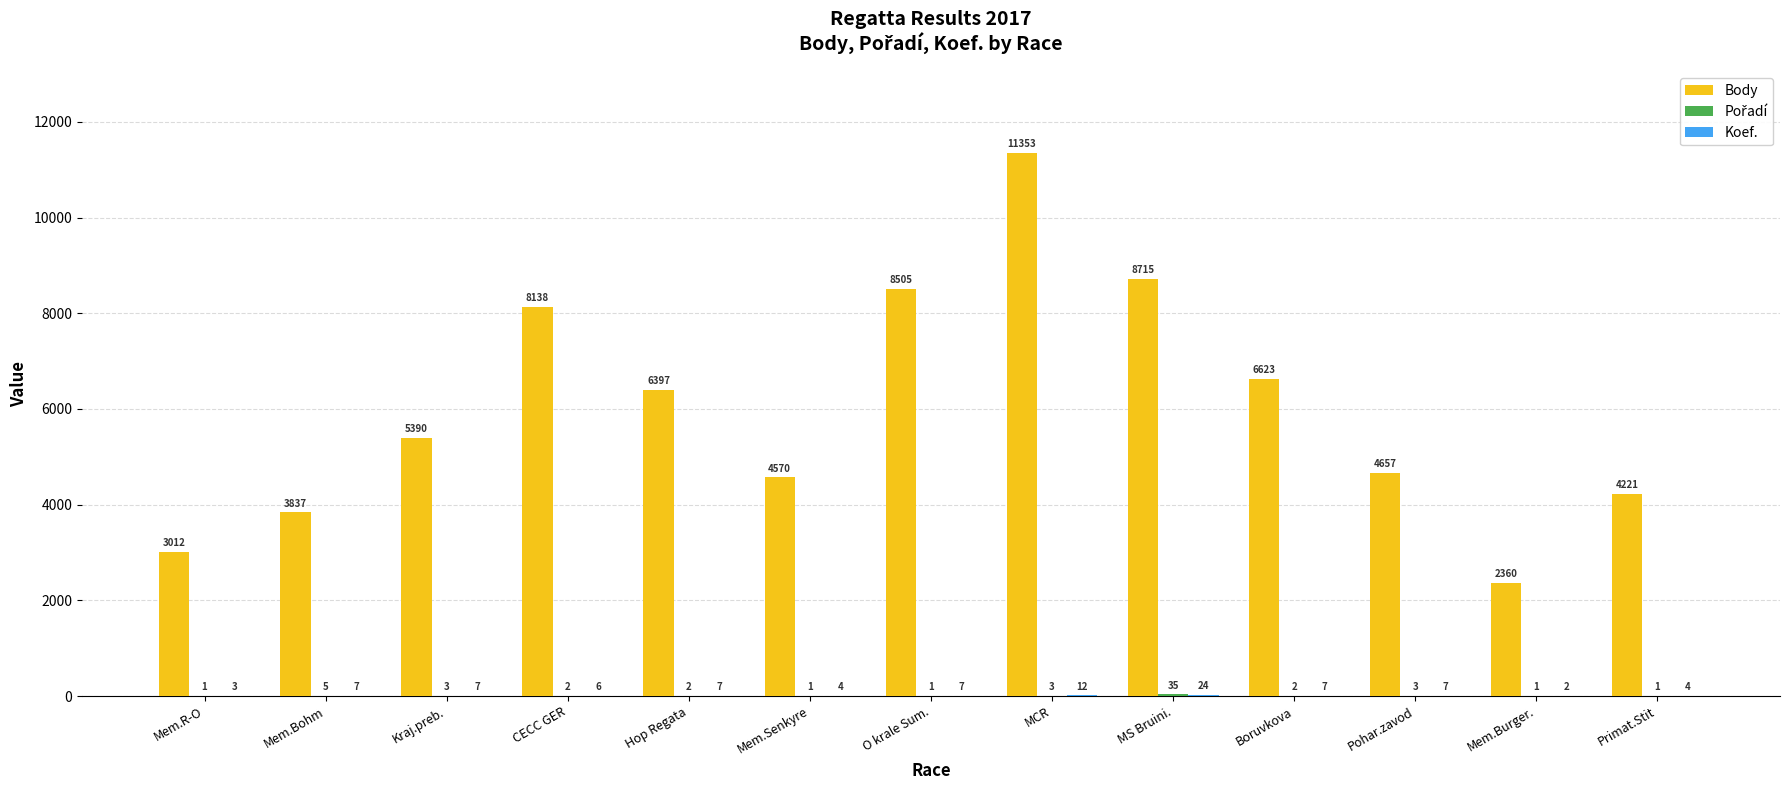

Which series changed the most between O krale Sum. and Primat.Stit?

Body